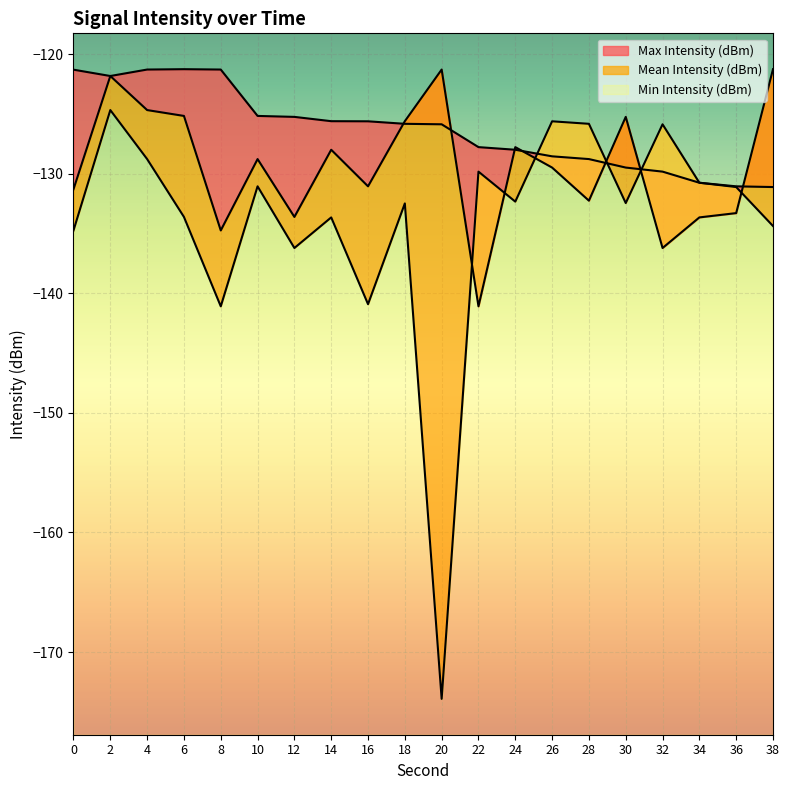

What is the difference between the Max Intensity (dBm) values at 32 and 36?

1.2